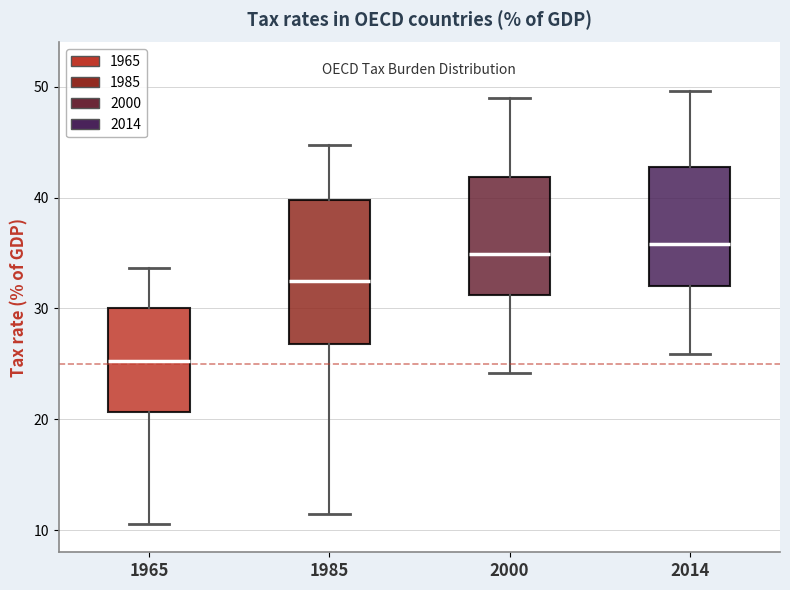

Reading left to right, transcribe this box plot: for each box, give where its median line is, the range the box spans, and where its two whiskers end, as read against the y-axis. The values are not printed on the chart, so give them approximately, as read against the axis.

1965: median 25, box 21 to 30, whiskers 11 to 34
1985: median 33, box 27 to 40, whiskers 11 to 45
2000: median 35, box 31 to 42, whiskers 24 to 49
2014: median 36, box 32 to 43, whiskers 26 to 50